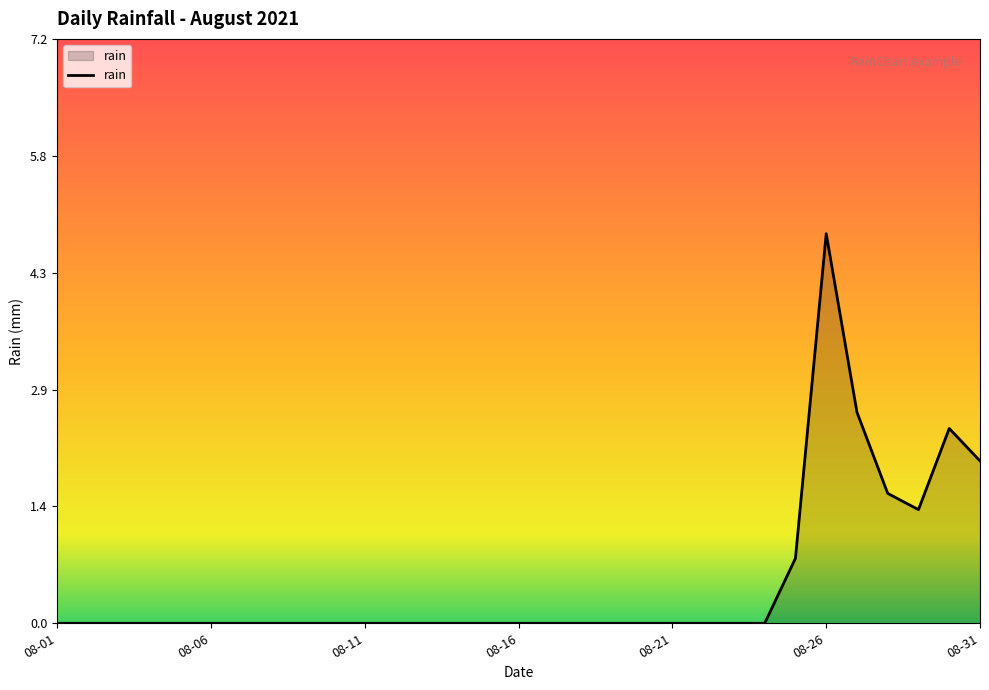

Reading left to right, list all the values displayed in this chart.

0.0	0.0	0.0	0.0	0.0	0.0	0.0	0.0	0.0	0.0	0.0	0.0	0.0	0.0	0.0	0.0	0.0	0.0	0.0	0.0	0.0	0.0	0.0	0.0	0.8	4.8	2.6	1.6	1.4	2.4	2.0